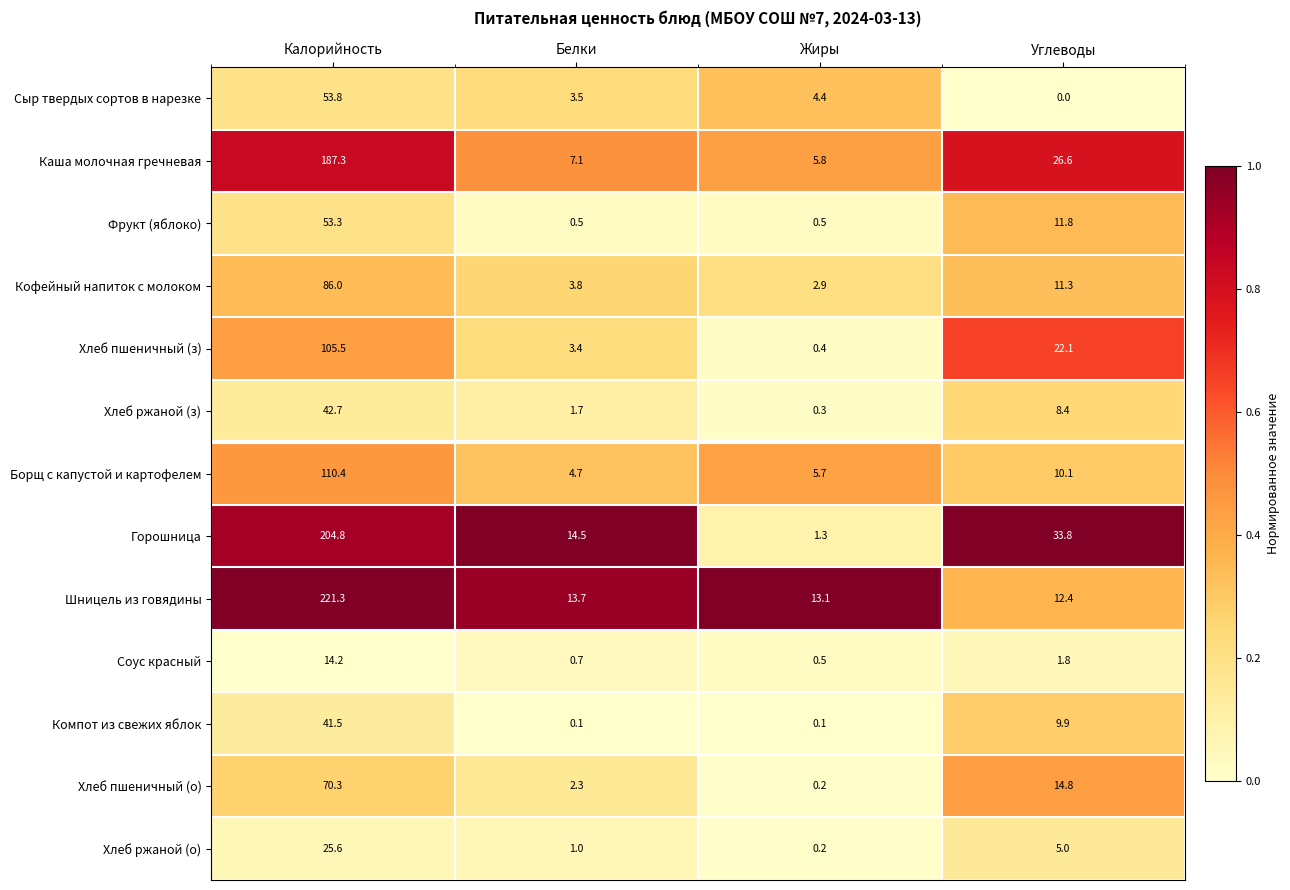

Rank the series at Углеводы from lowest to highest value.

Сыр твердых сортов в нарезке, Соус красный, Хлеб ржаной (о), Хлеб ржаной (з), Компот из свежих яблок, Борщ с капустой и картофелем, Кофейный напиток с молоком, Фрукт (яблоко), Шницель из говядины, Хлеб пшеничный (о), Хлеб пшеничный (з), Каша молочная гречневая, Горошница